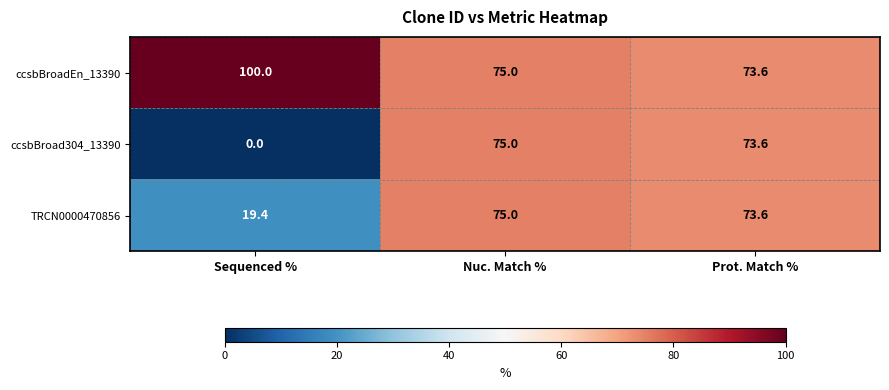

List the series in order of their overall mean, lowest first.

ccsbBroad304_13390, TRCN0000470856, ccsbBroadEn_13390